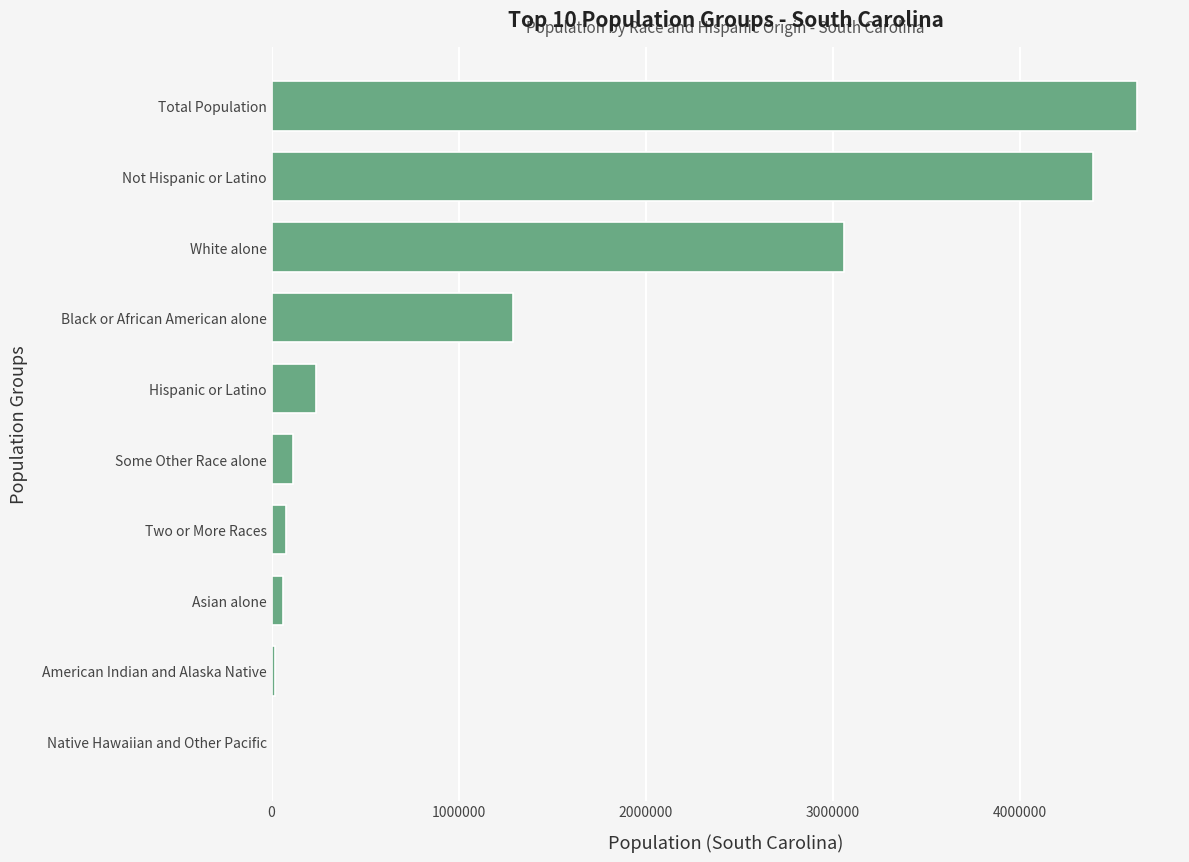

The value at Total Population is 4625364. True or false?

True